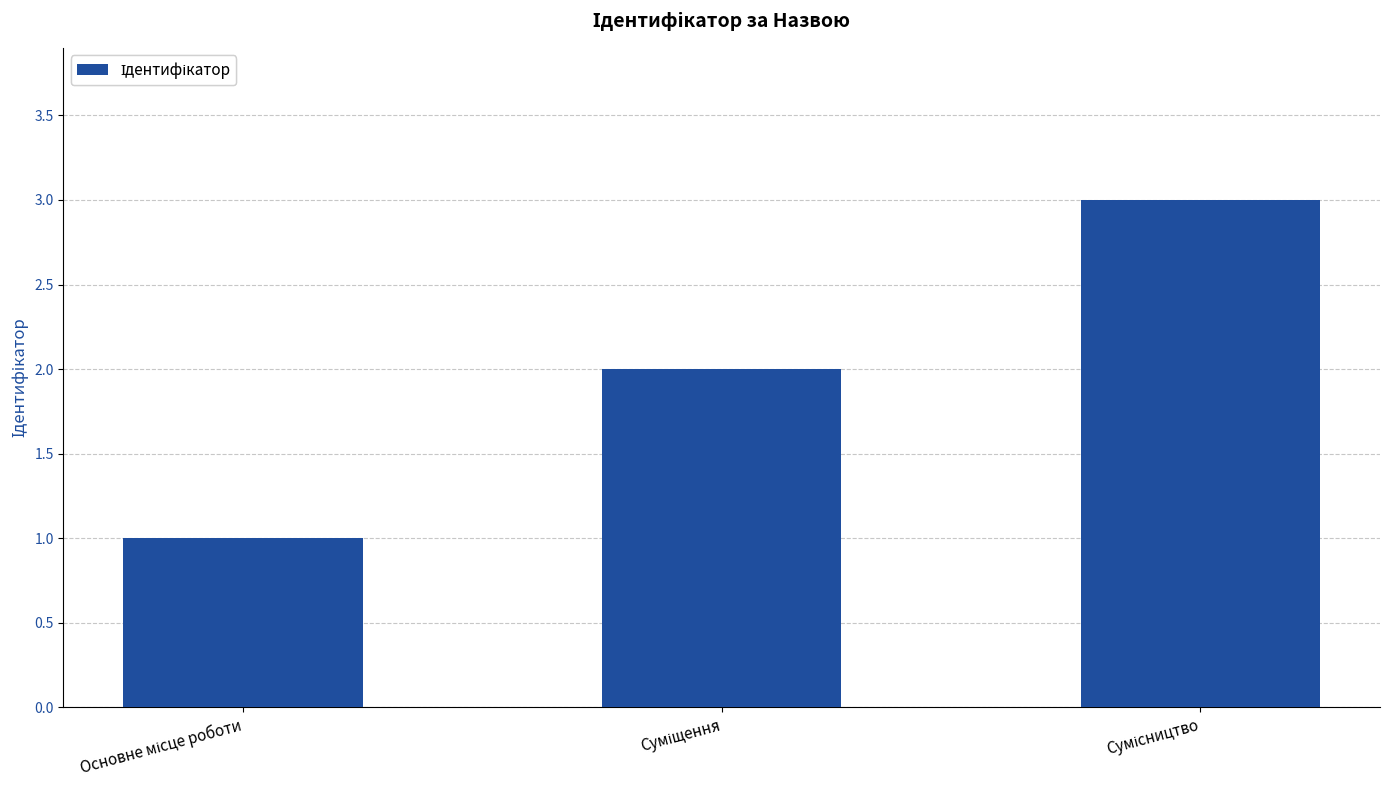

What is the average value?

2